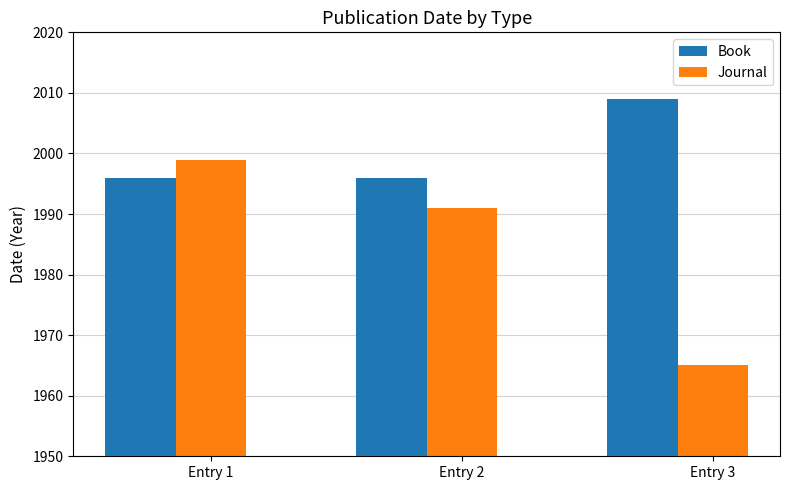

What is the average value of the Journal series?

1985